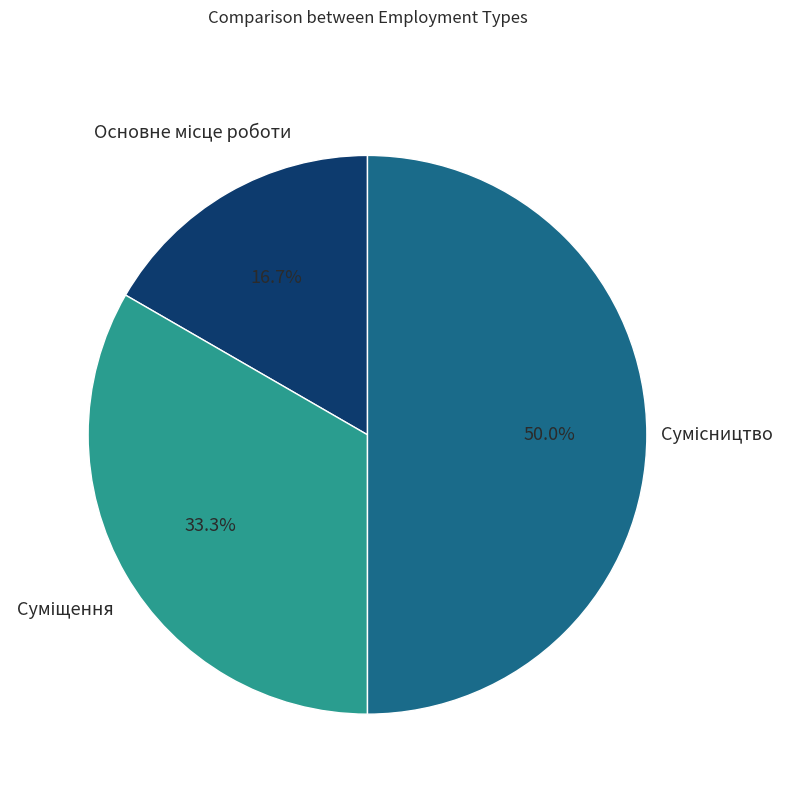

Count the number of slices in the pie.

3